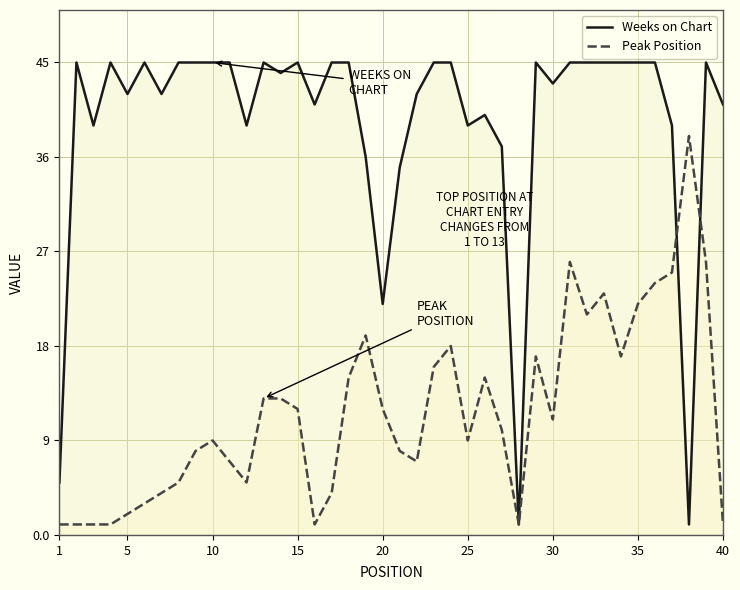

After their last crossing, which series has the higher values: Weeks on Chart or Peak Position?

Weeks on Chart